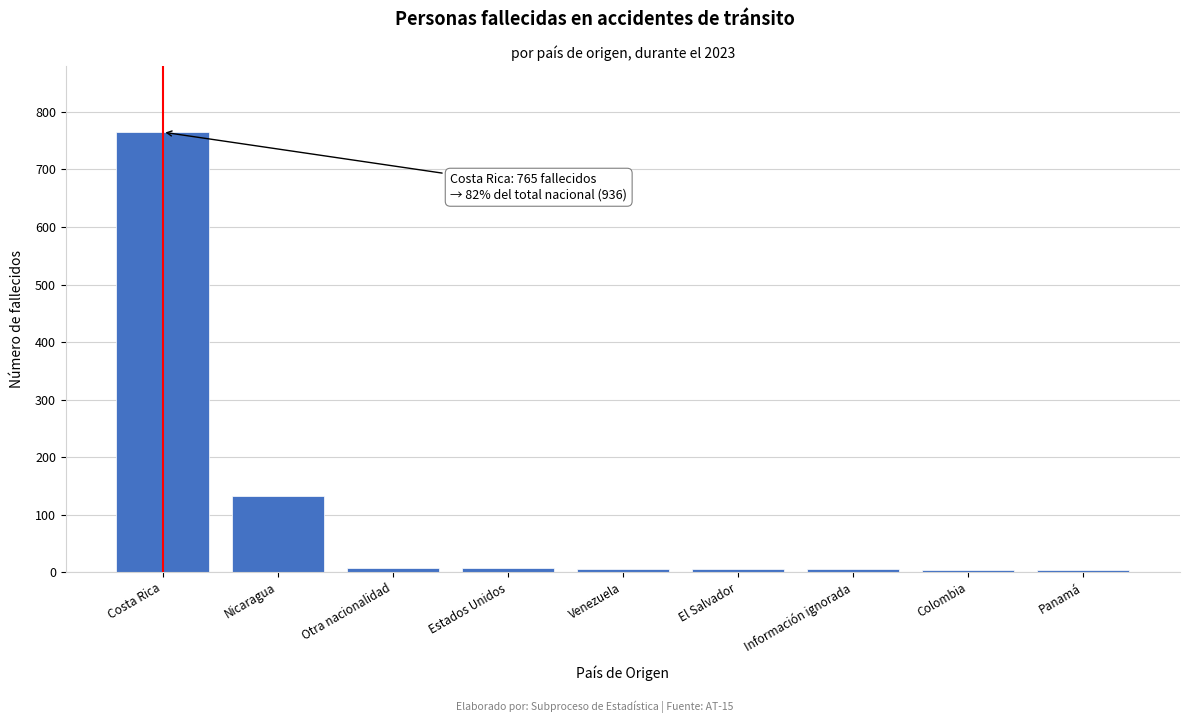

The value at Nicaragua is 132. True or false?

True